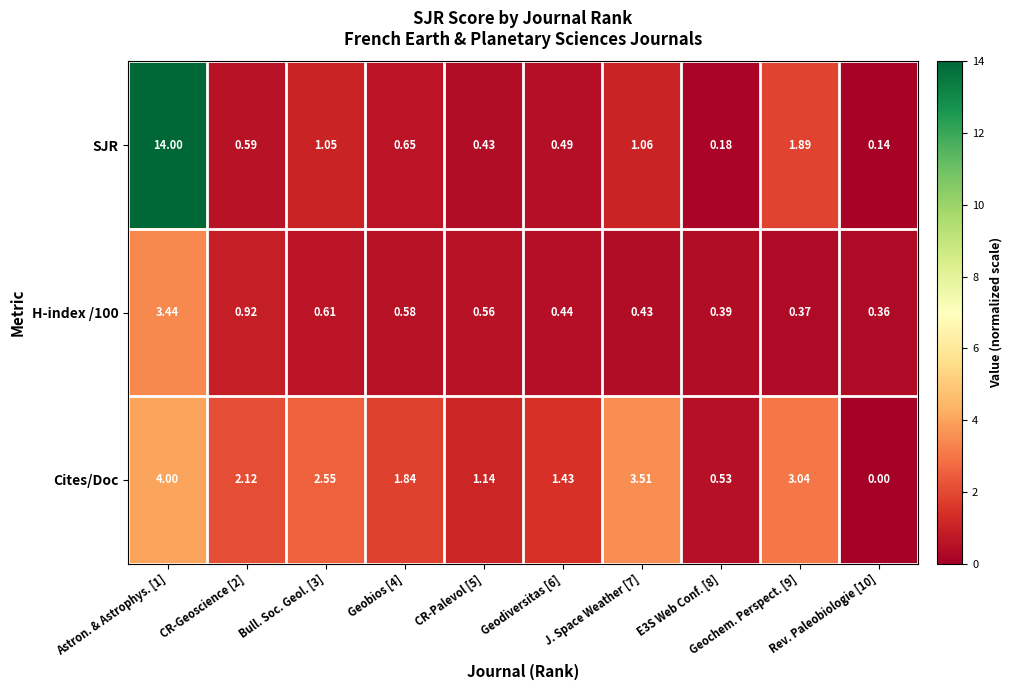

Is the value of H-index /100 at E3S Web Conf. [8] greater than the value of SJR at Geochem. Perspect. [9]?

No